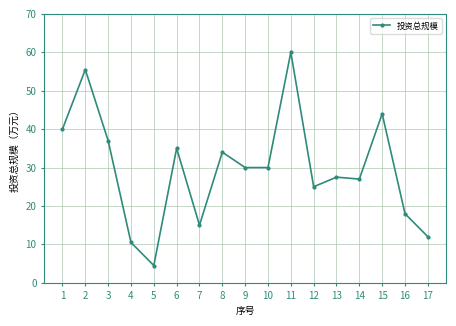

True or false: the data has more than 2 interior local peaks.

True